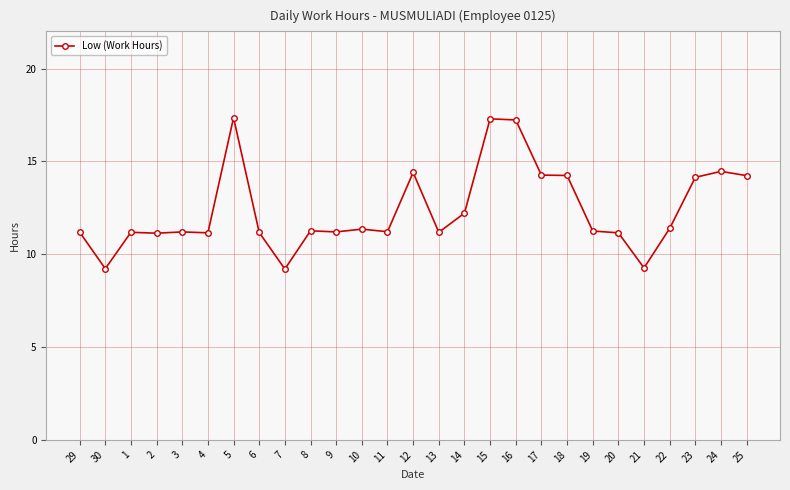

What is the label of the 3rd point from the left?

1